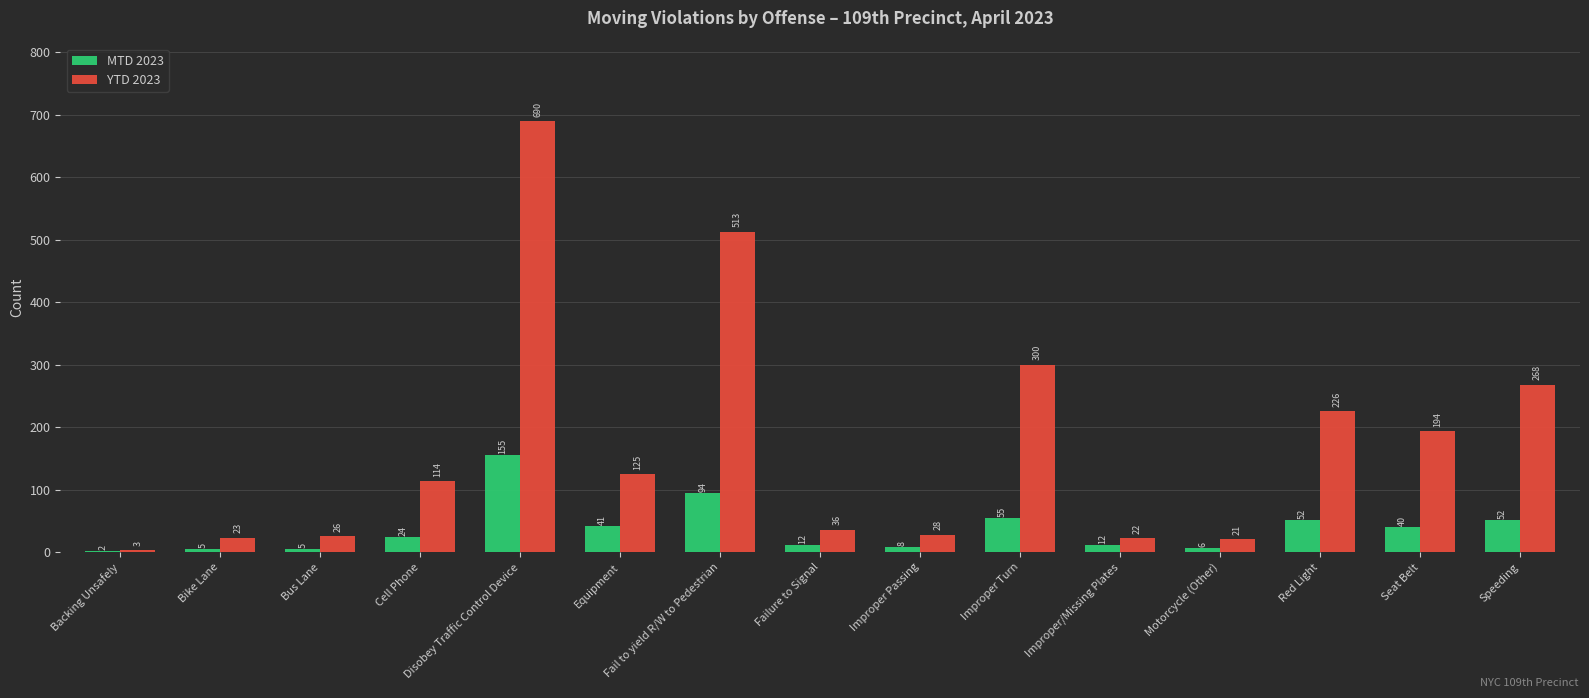

True or false: YTD 2023 has a value of 22 at Improper/Missing Plates.

True